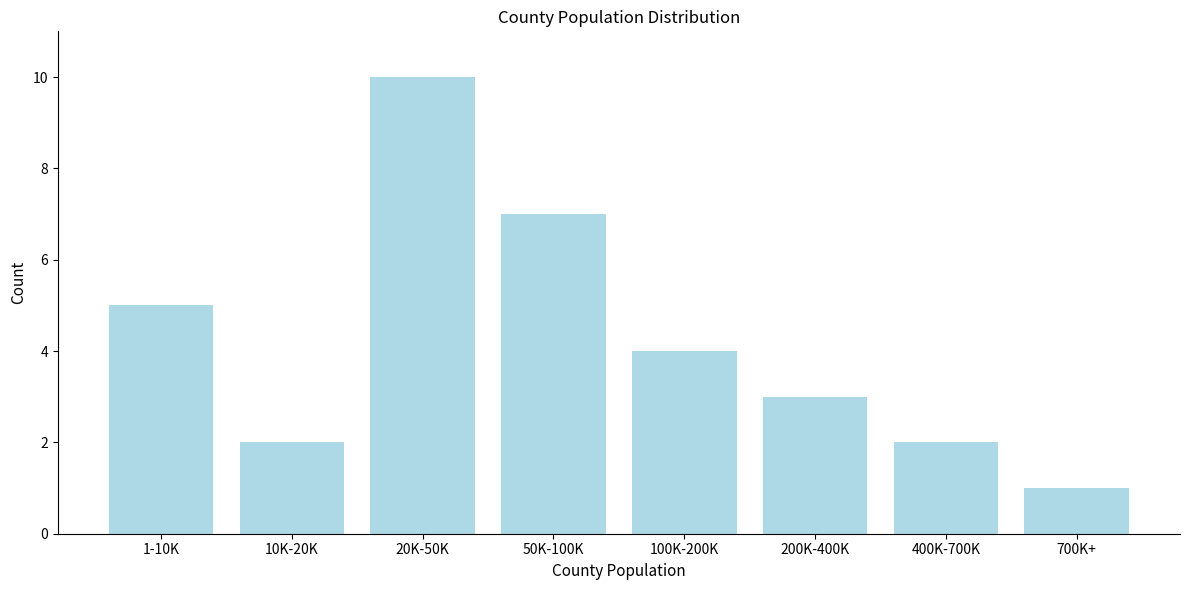

Reading right to left, transcribe all the data shown in this chart.

700K+=1	400K-700K=2	200K-400K=3	100K-200K=4	50K-100K=7	20K-50K=10	10K-20K=2	1-10K=5